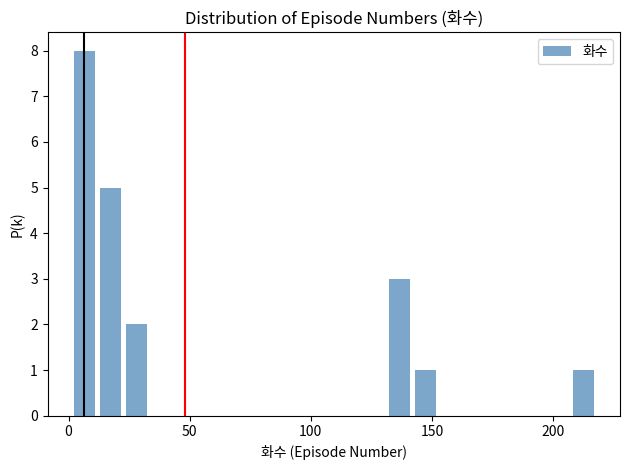

Read against the x-axis, roughly where is the centre of the tallest bar?

5